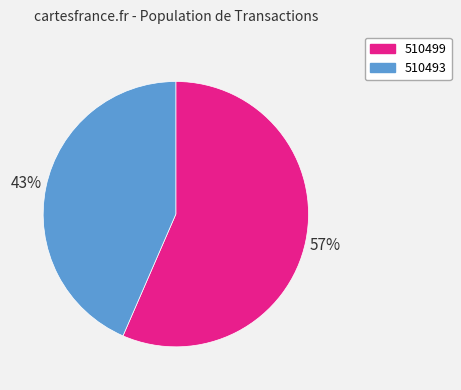

How many segments does this pie chart have?

2